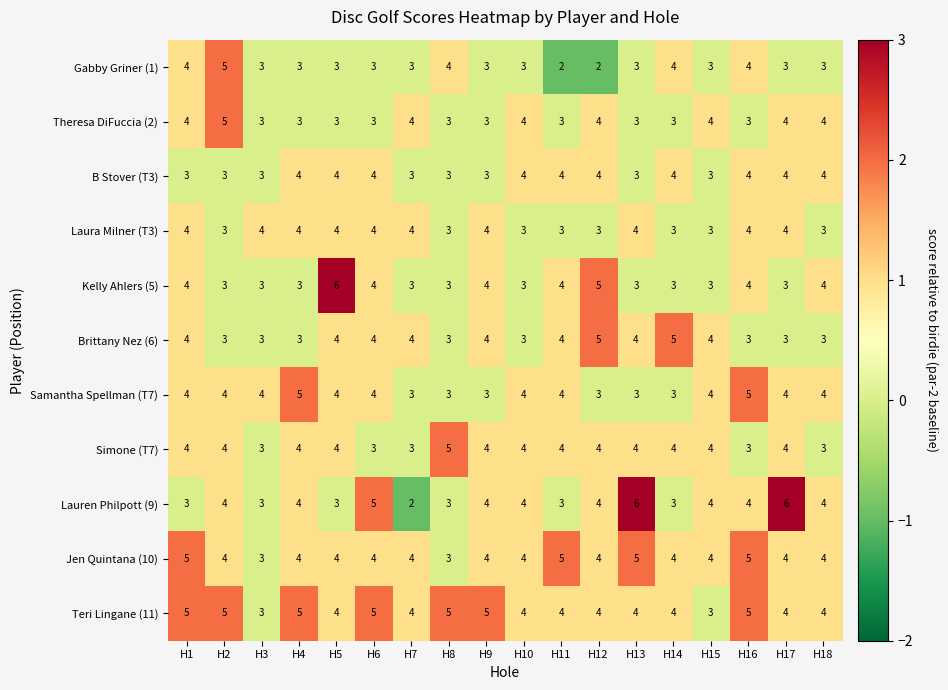

Which series has the largest total across all categories?

Teri Lingane (11)